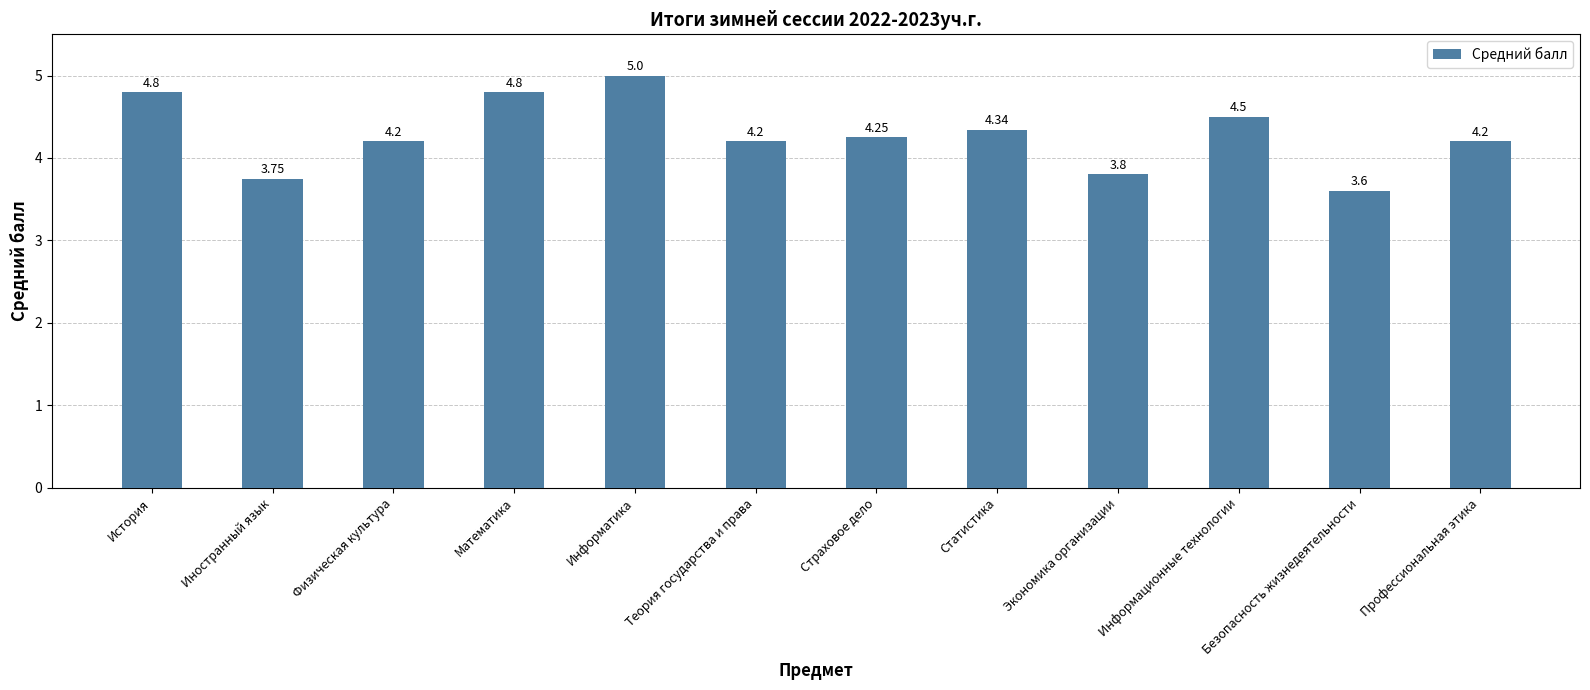

Which category has the lowest value across all series?

Безопасность жизнедеятельности